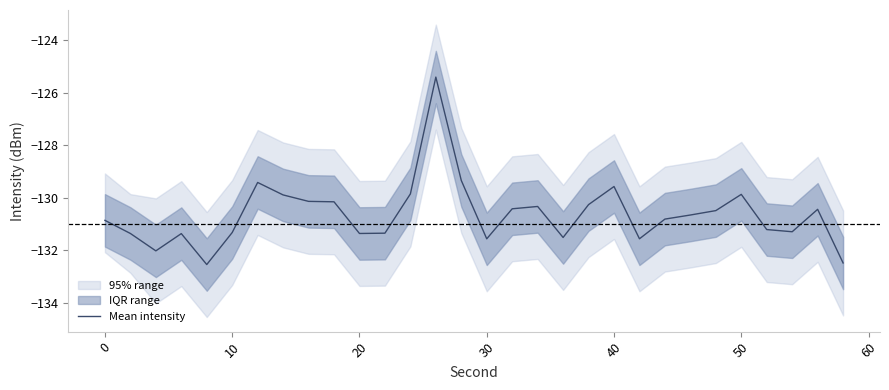

Does the chart display data point markers on the line(s)?

No